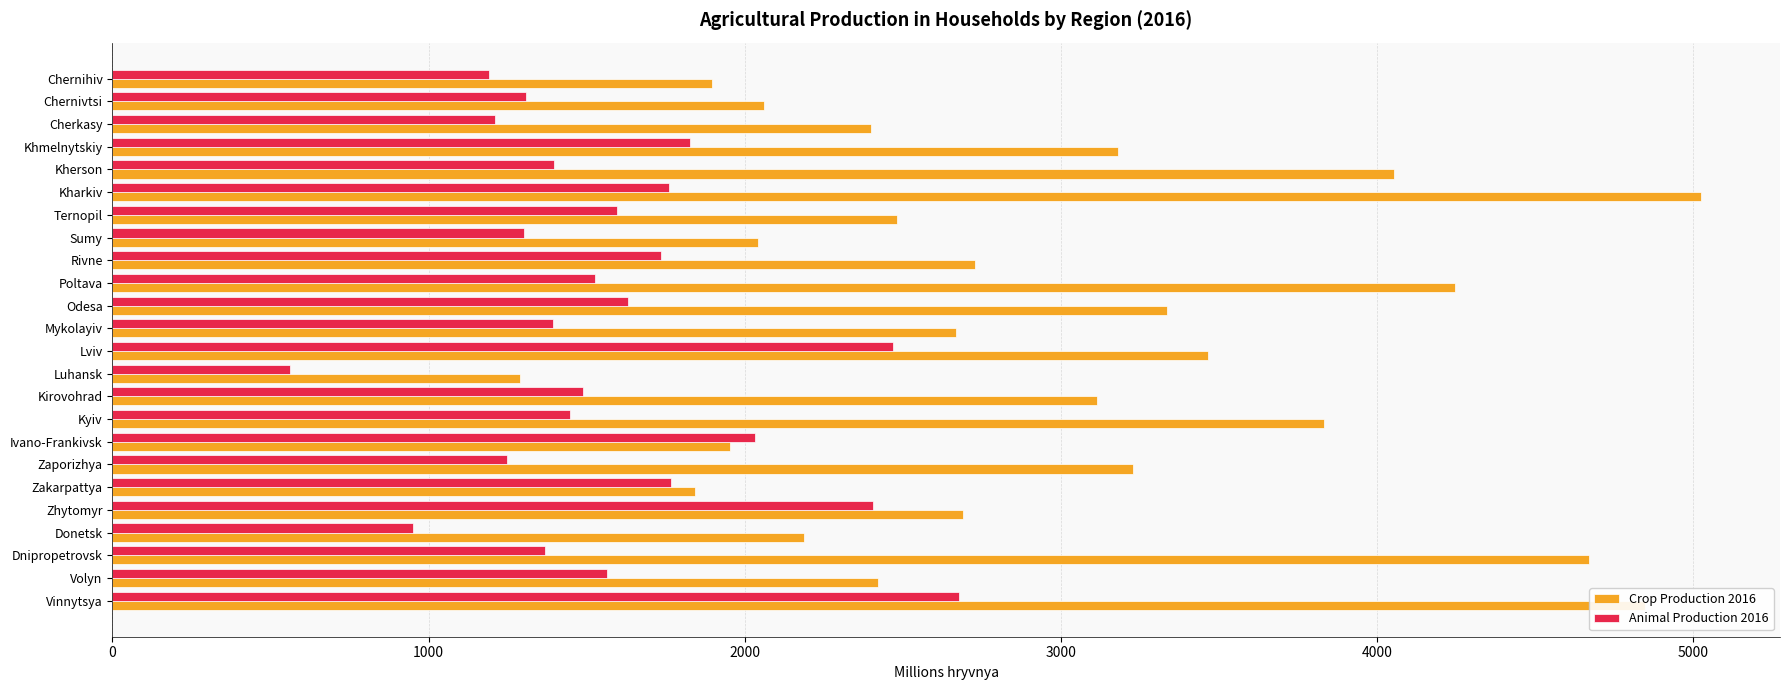

What are all the series names shown in the legend?

Crop Production 2016, Animal Production 2016